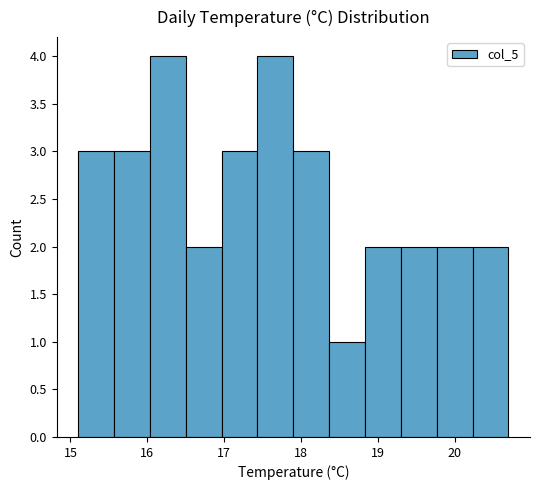

What is the height of the bar covering 16.0 to 16.5 on the x-axis? Neither the bar edges nor the heights are printed on the chart, so give them approximately, as read against the axes.

4